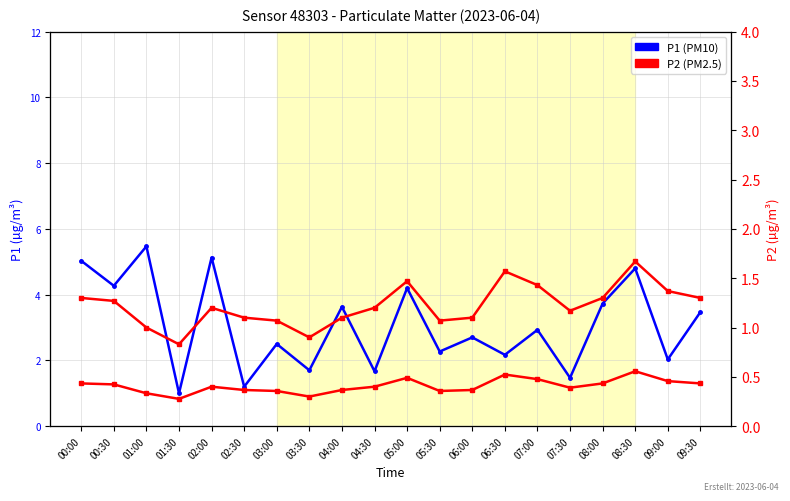

What is the value of the P2 point at the 4th from the left?

0.8